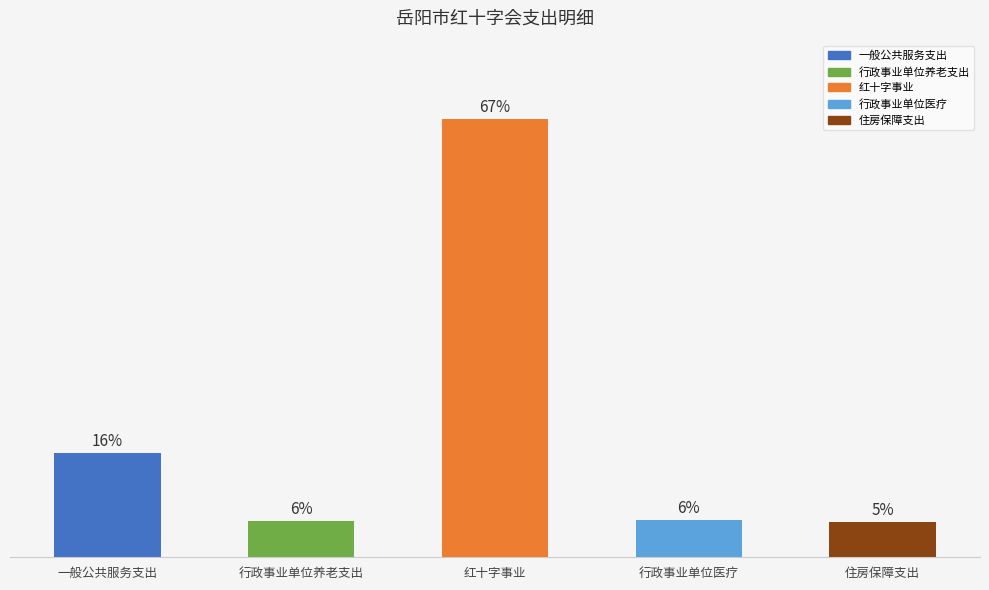

Does the chart contain any negative values?

No